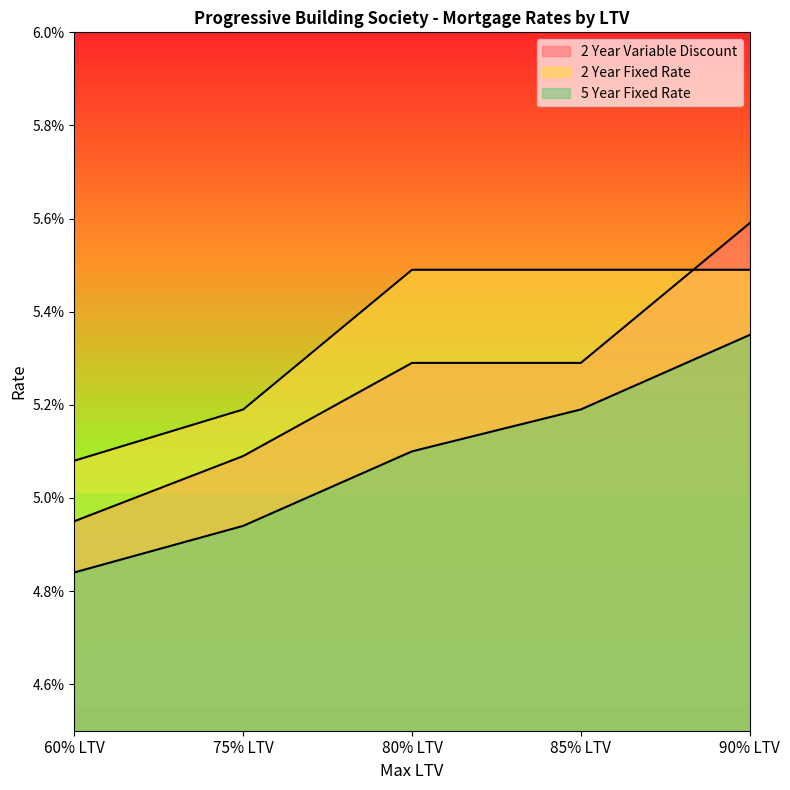

Rank the series by their average value, from highest to lowest.

2 Year Fixed Rate, 2 Year Variable Discount, 5 Year Fixed Rate